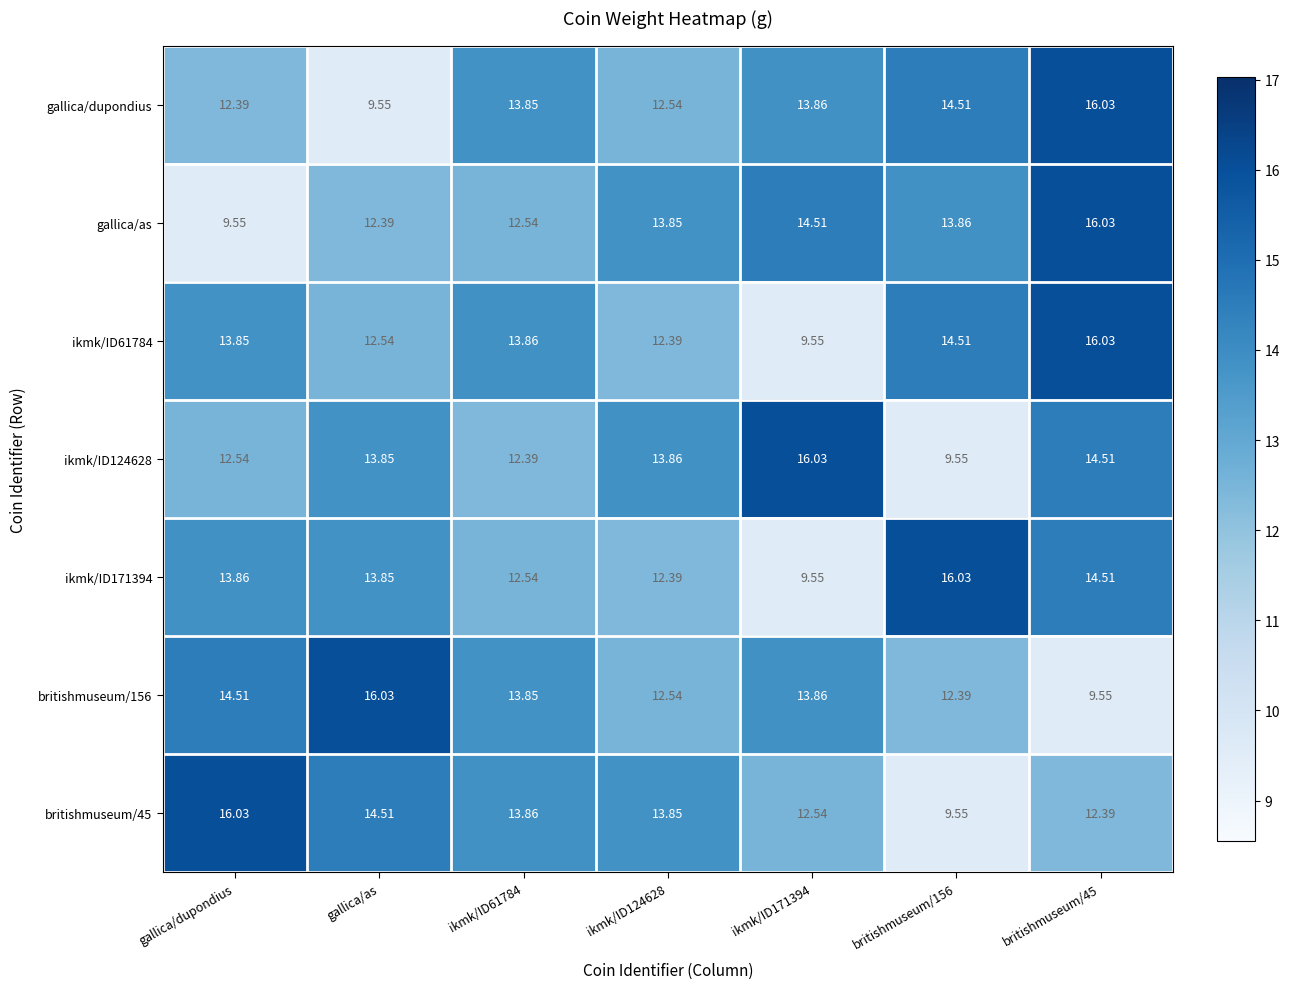

Is the value of britishmuseum/45 at ikmk/ID124628 greater than the value of britishmuseum/156 at ikmk/ID171394?

No